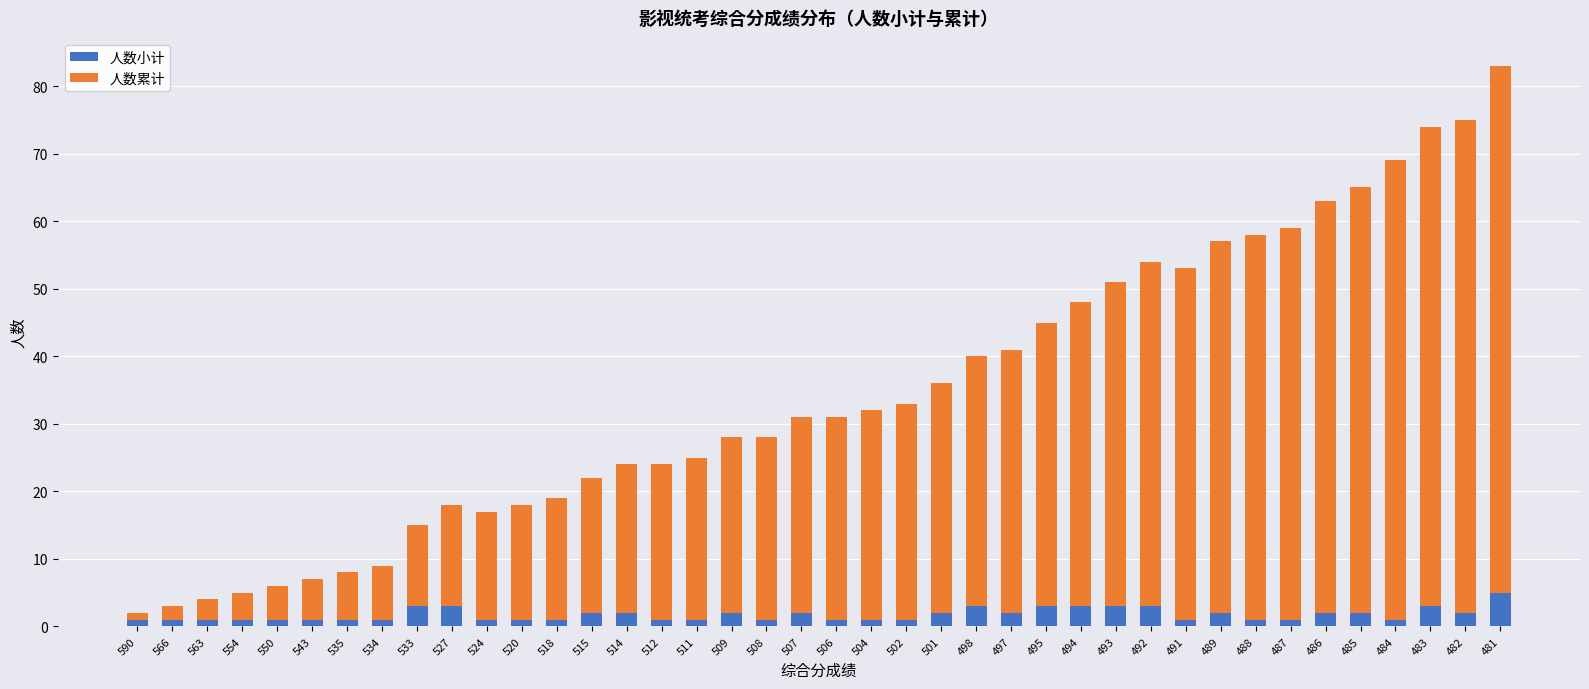

What is the maximum value for 人数小计?

5